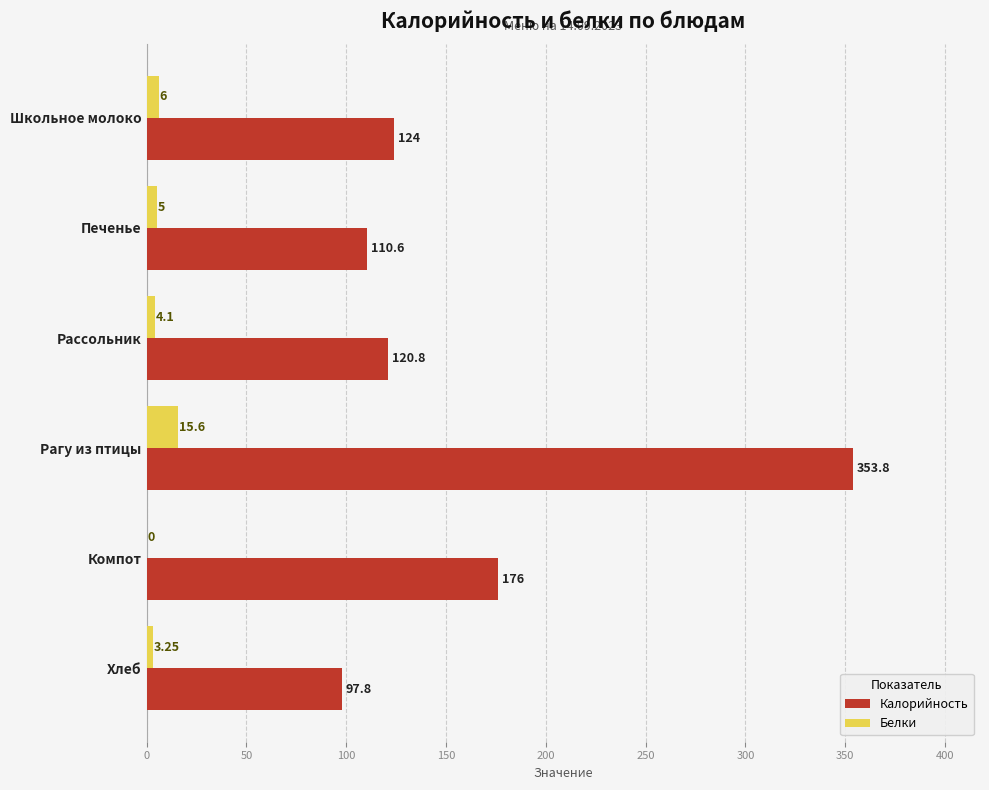

What is the sum of all Калорийность values?

983.0